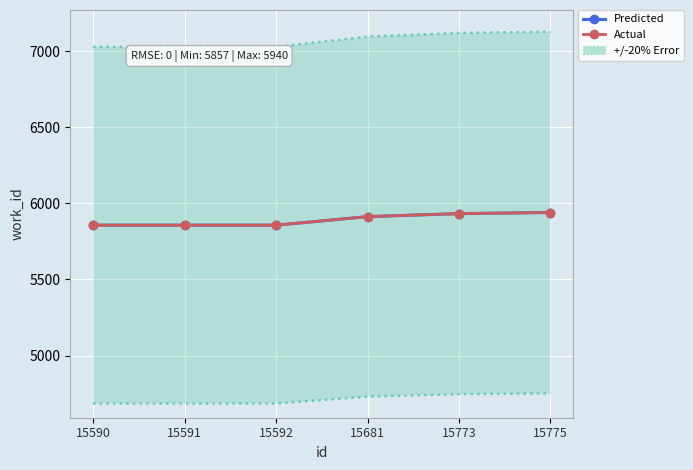

How many values in the Predicted series are below 5913?

3